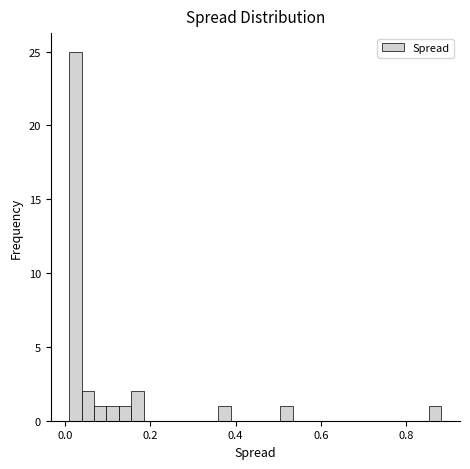

Read against the x-axis, roughly where is the centre of the tallest bar?

0.02